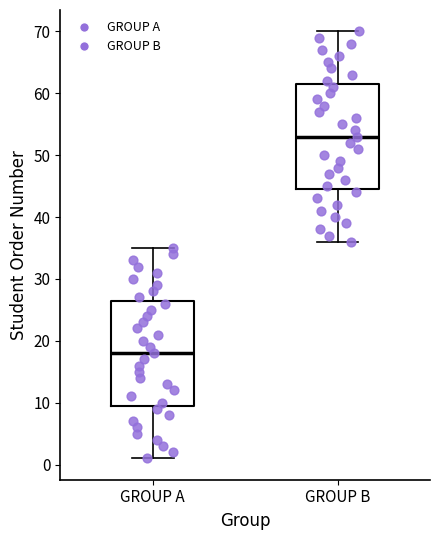

Where is the lower edge of the box for GROUP A on the y-axis? The values are not printed on the chart, so give them approximately, as read against the axis.

10